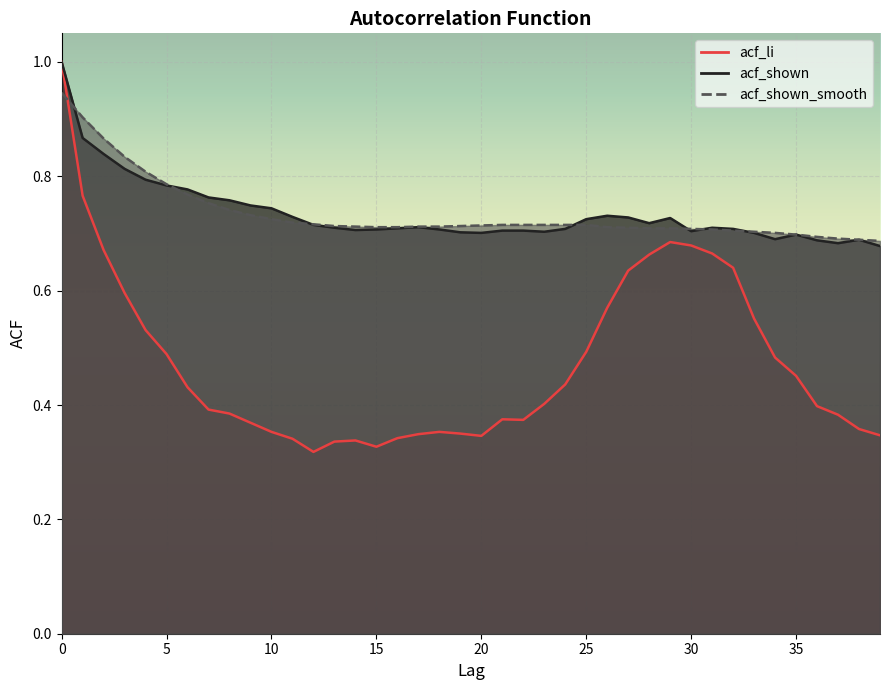

Between which two adjacent categories do acf_li and acf_shown_smooth first intersect?

0 and 1